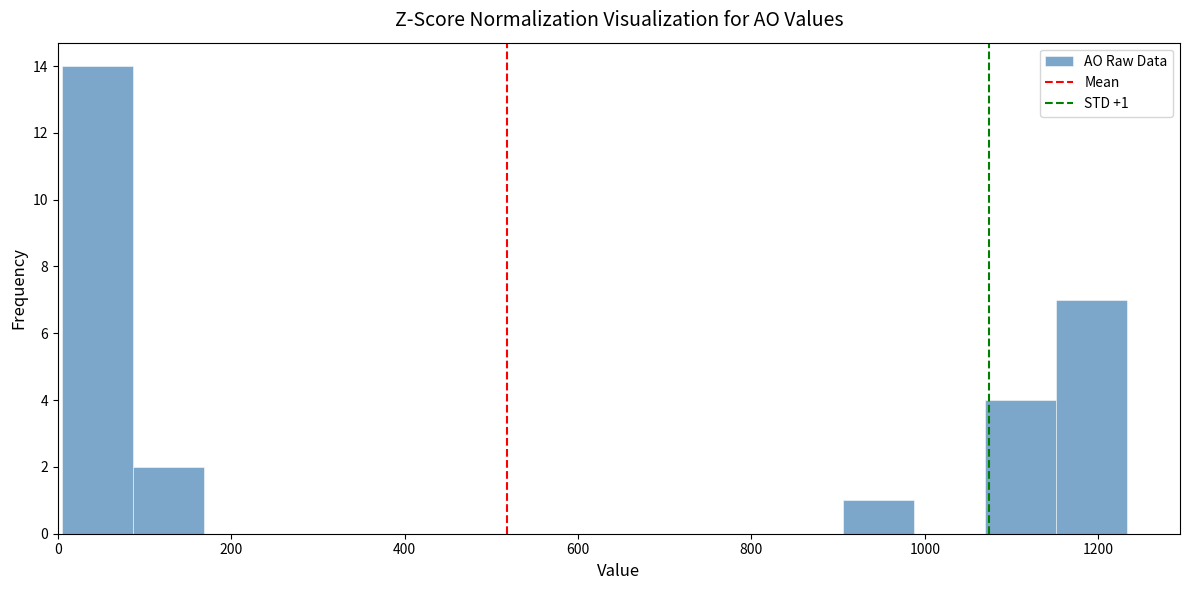

Which range on the x-axis has the tallest bar?

0 to 80